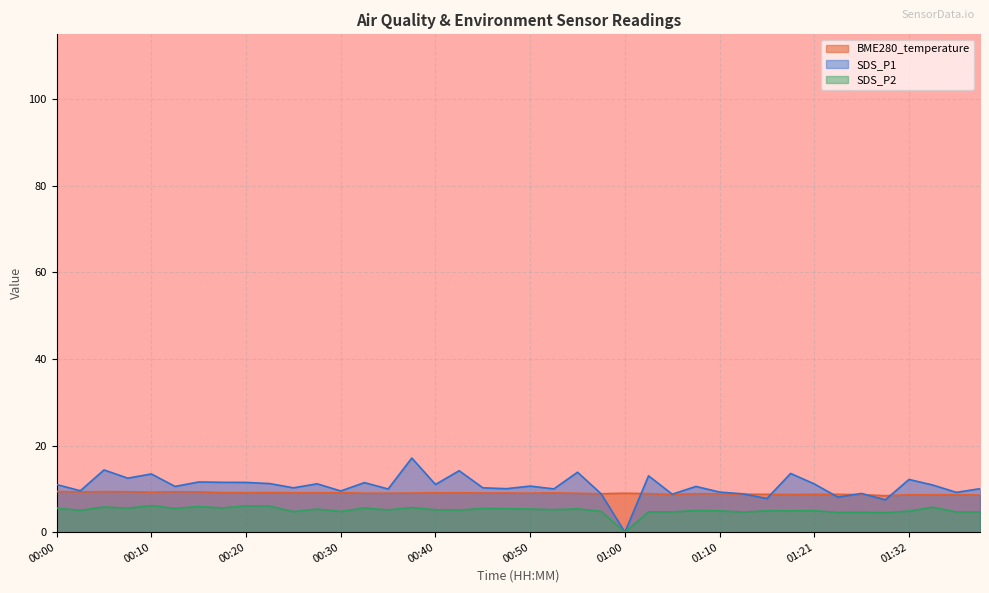

Which series has the widest spread of values?

SDS_P1